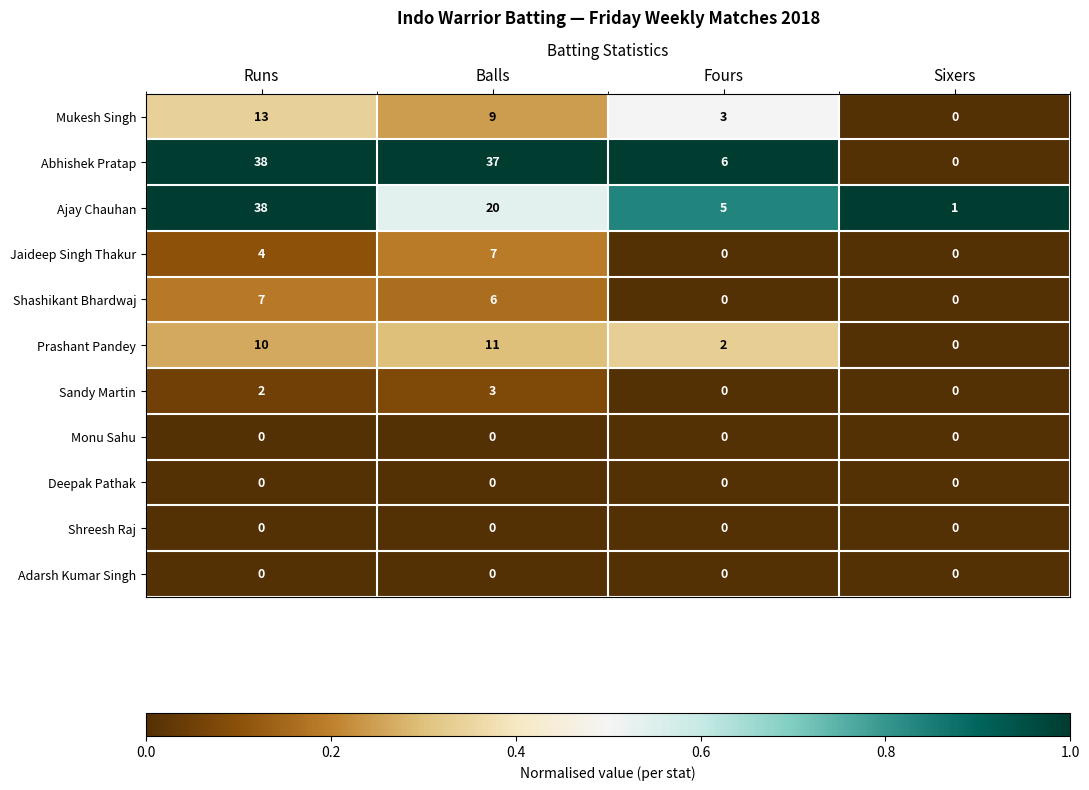

Rank the categories by Ajay Chauhan value from lowest to highest.

Sixers, Fours, Balls, Runs